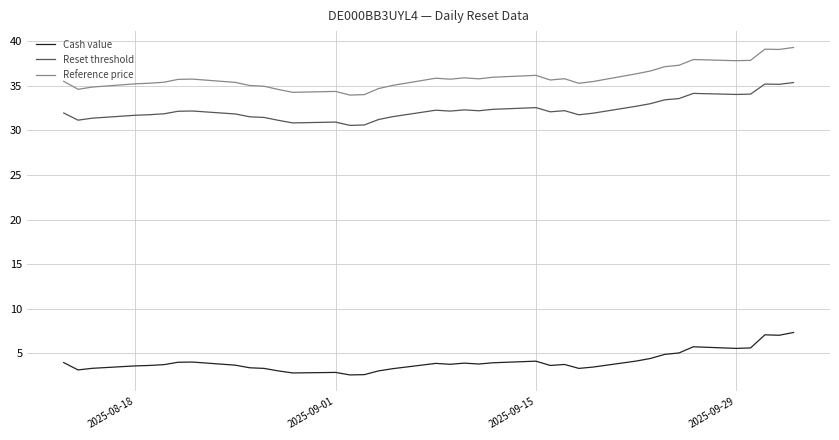

True or false: Cash value and Reset threshold cross at least once.

False